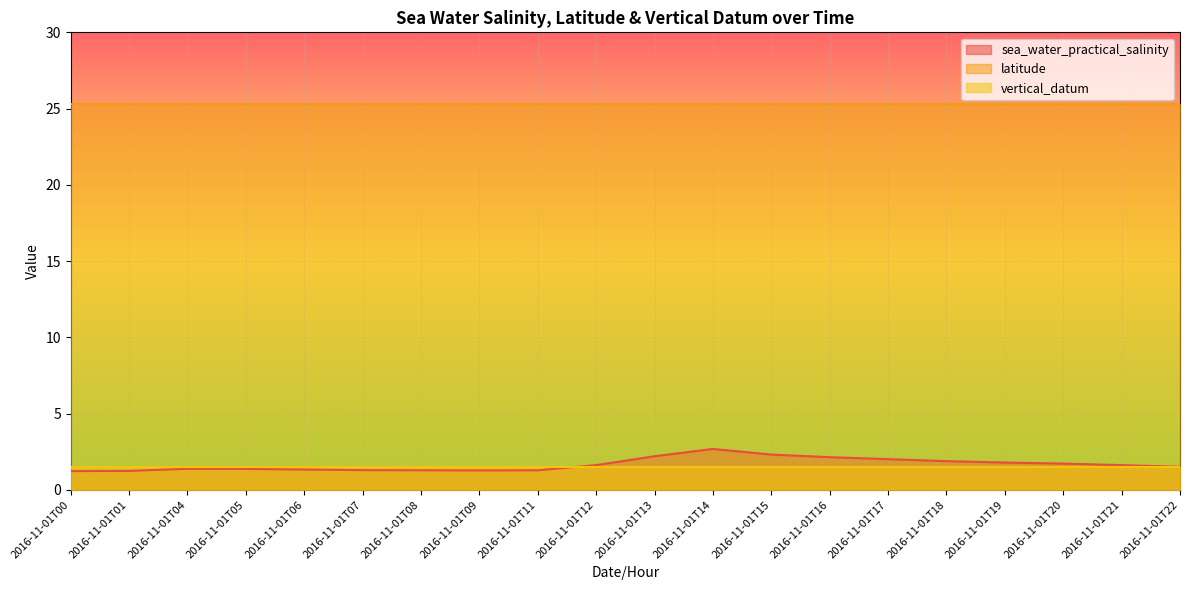

True or false: sea_water_practical_salinity and latitude intersect in this chart.

False